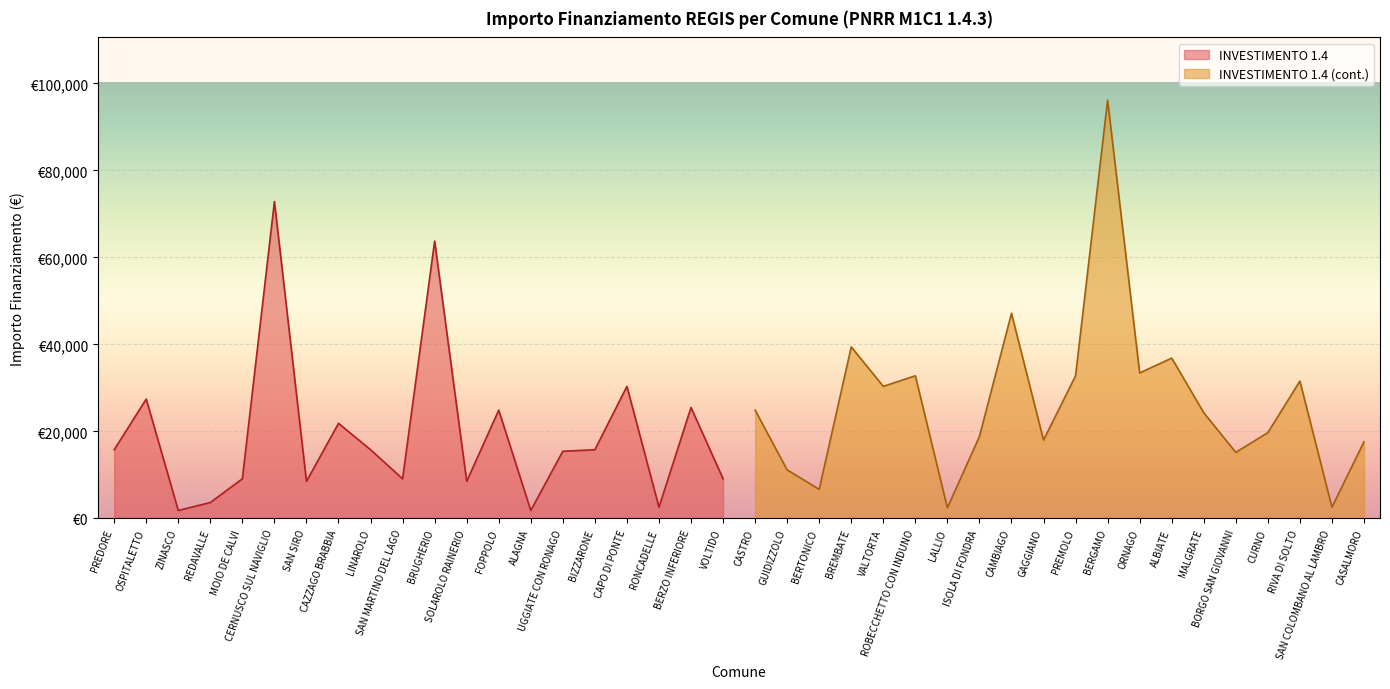

Reading right to left, what are all the values shown in this chart?

INVESTIMENTO 1.4: 9105	25494	2571	30350	15782	15426	1821	24887	8498	63735	9105	15782	21852	8498	72840	9105	3642	1821	27424	15782
INVESTIMENTO 1.4 (cont.): 17603	2571	31564	19711	15175	24280	36851	33423	96145	32778	17997	47135	18817	2428	32778	30350	39422	6677	11141	24887